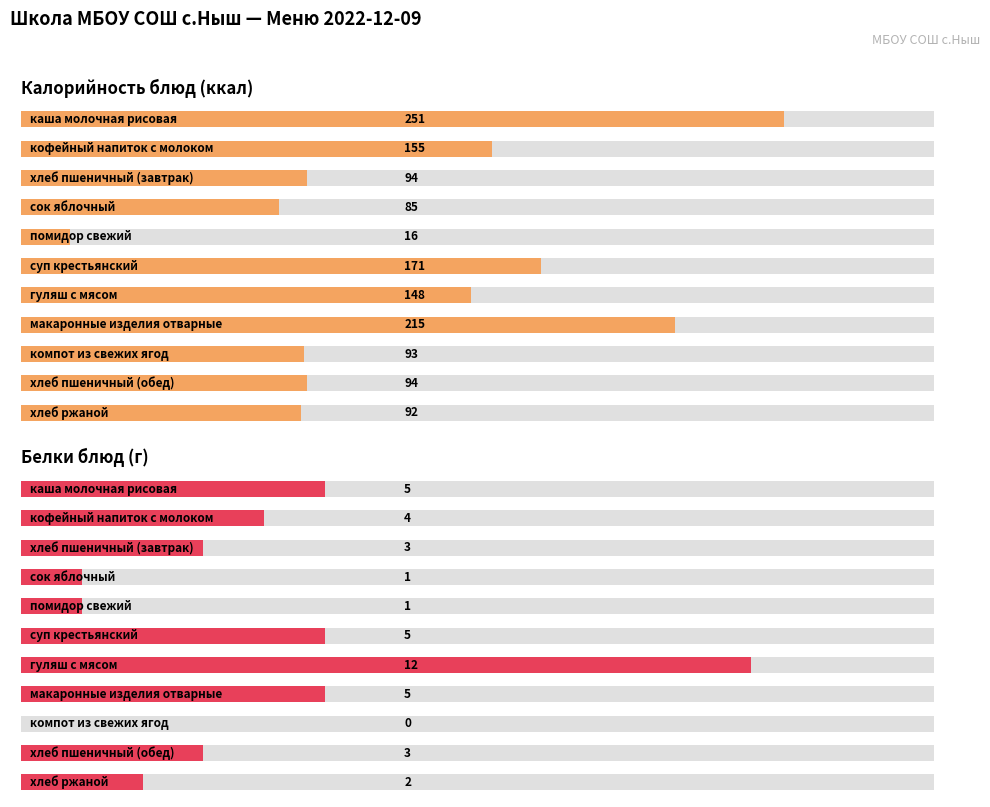

What is the difference between the highest and lowest values at 0?

246